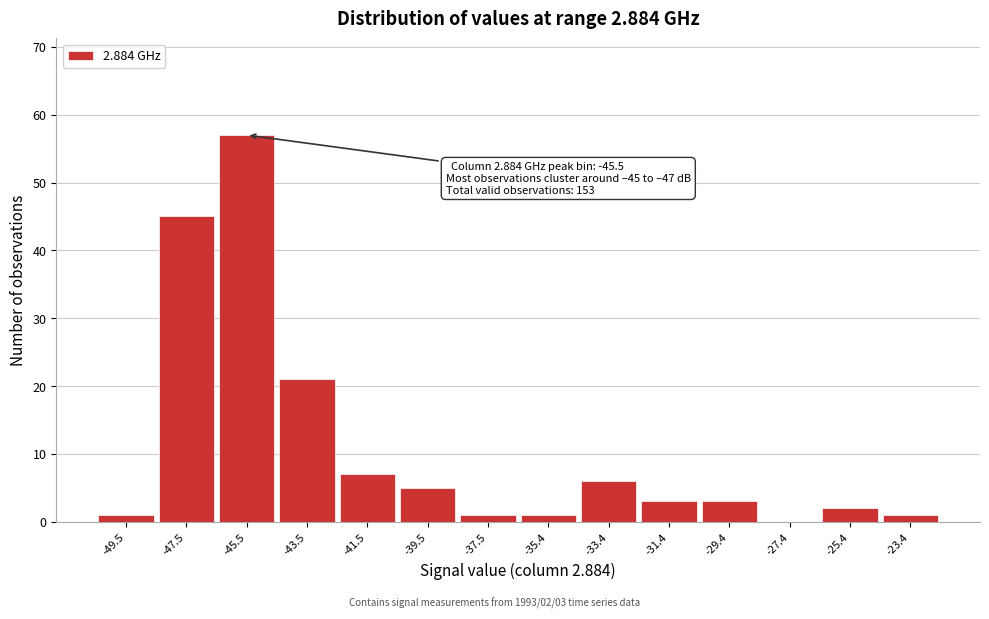

Which range on the x-axis has the tallest bar?

-46.5 to -44.5